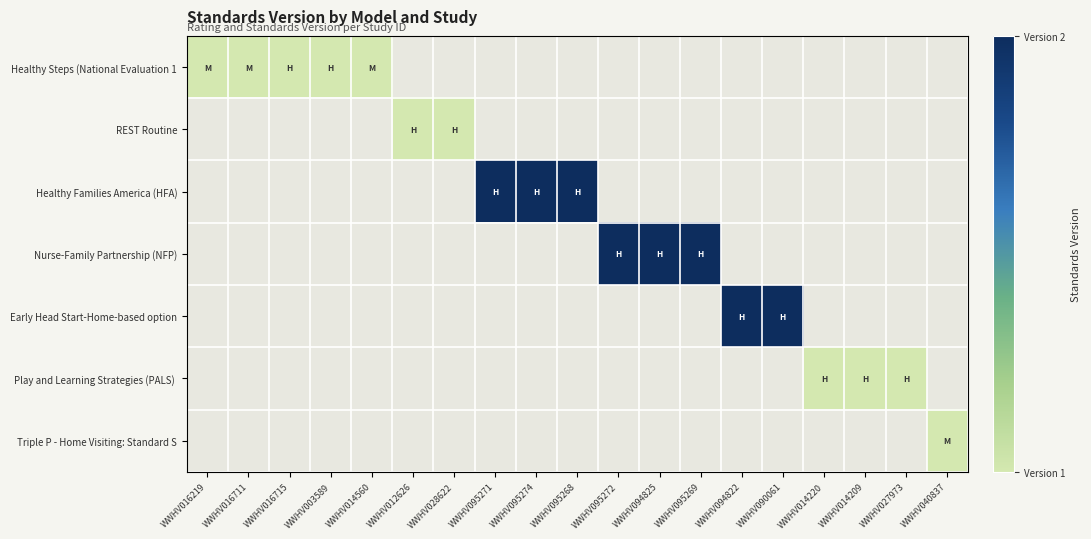

At how many categories does at least one series exceed 1?

8